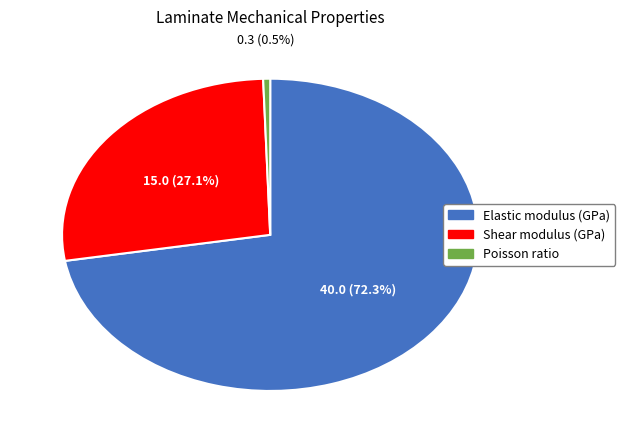

How many slices are in this pie chart?

3